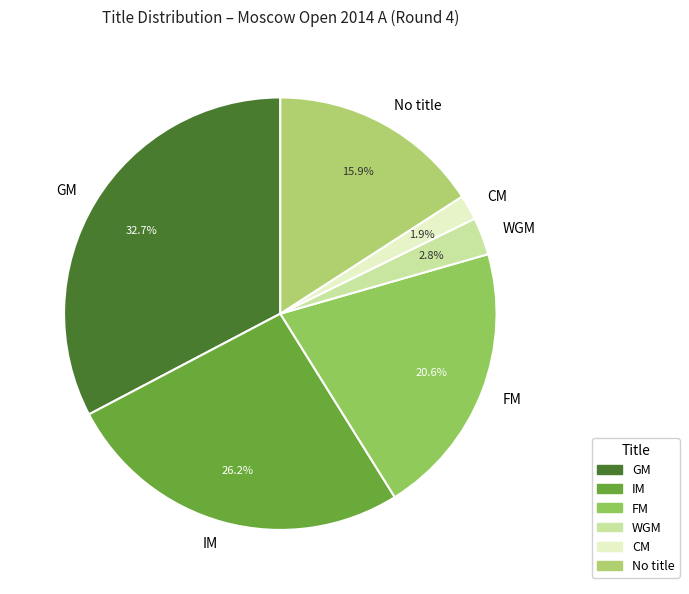

Which category has the biggest portion of the pie?

GM